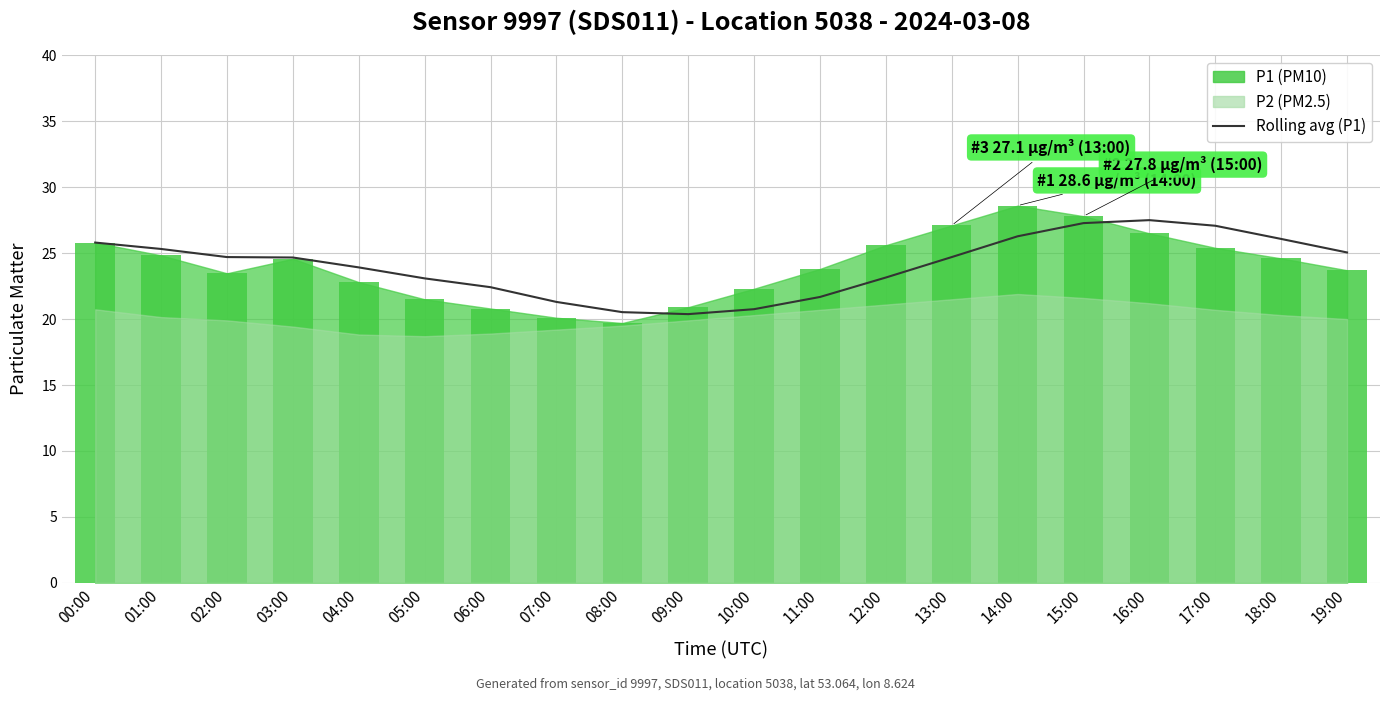

At which label is the value closest to 23?

05:00